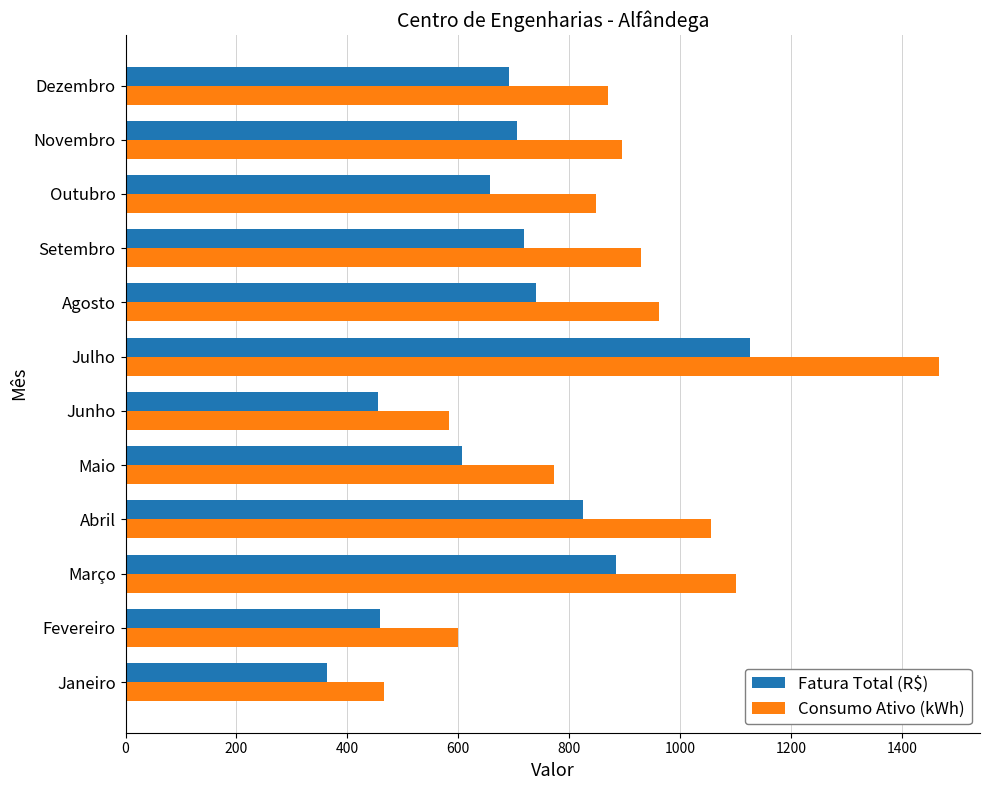

List the series in order of their overall mean, lowest first.

Fatura Total (R$), Consumo Ativo (kWh)